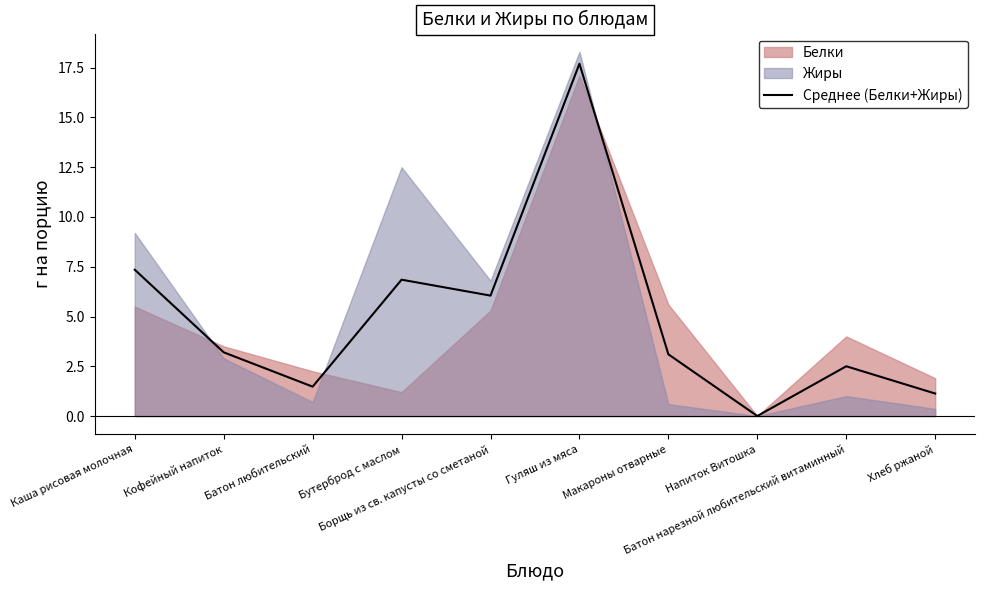

Reading left to right, list all the values displayed in this chart.

Каша рисовая молочная=7.3	Кофейный напиток=3.2	Батон любительский=1.5	Бутерброд с маслом=6.8	Борщь из св. капусты со сметаной=6.0	Гуляш из мяса=17.7	Макароны отварные=3.1	Напиток Витошка=0.0	Батон нарезной любительский витаминный=2.5	Хлеб ржаной=1.1